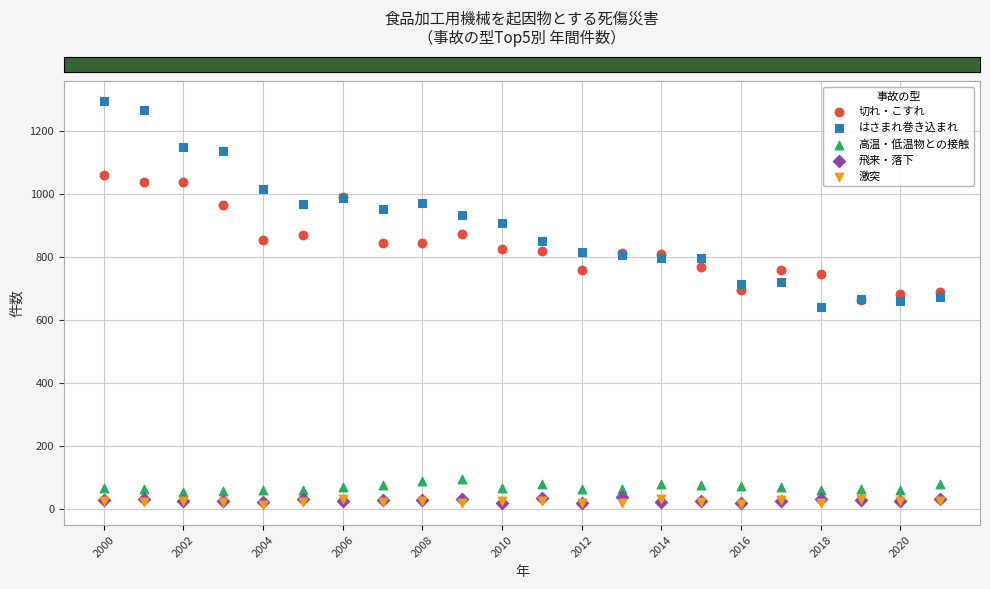

Which series contains the highest Y value?

はさまれ巻き込まれ